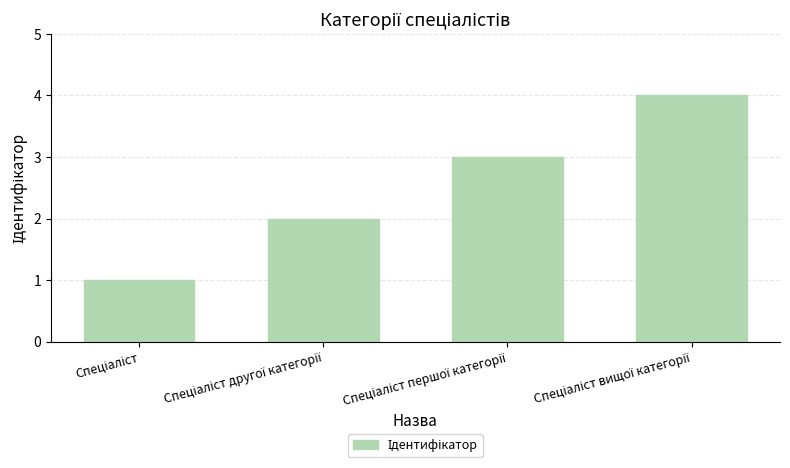

Reading right to left, what are all the values shown in this chart?

4	3	2	1